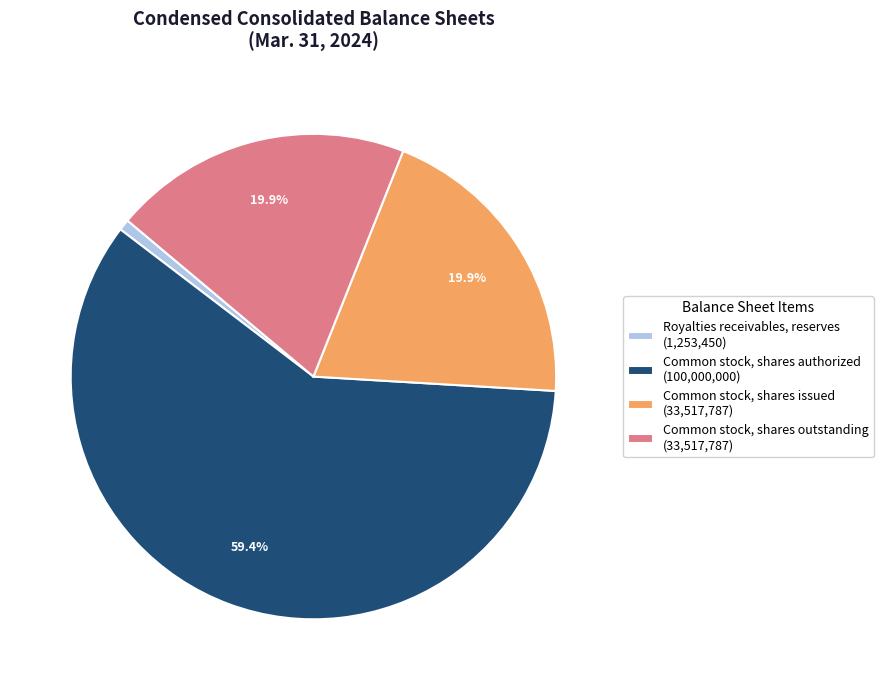

Is it true that Common stock, shares issued is 33% of the pie?

False